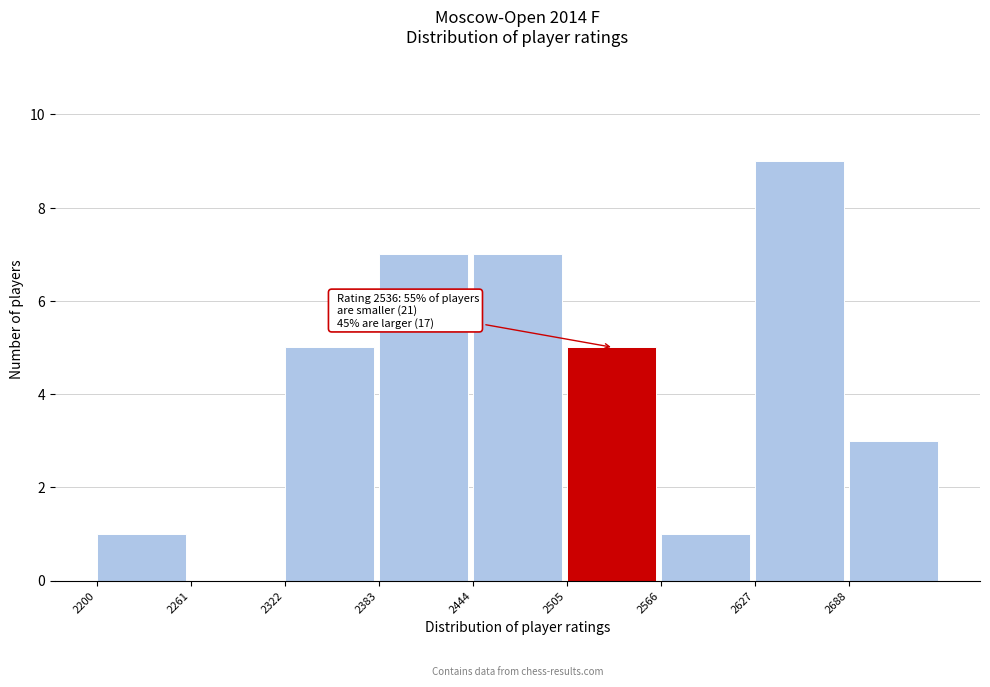

Which range on the x-axis has the tallest bar?

2627 to 2688